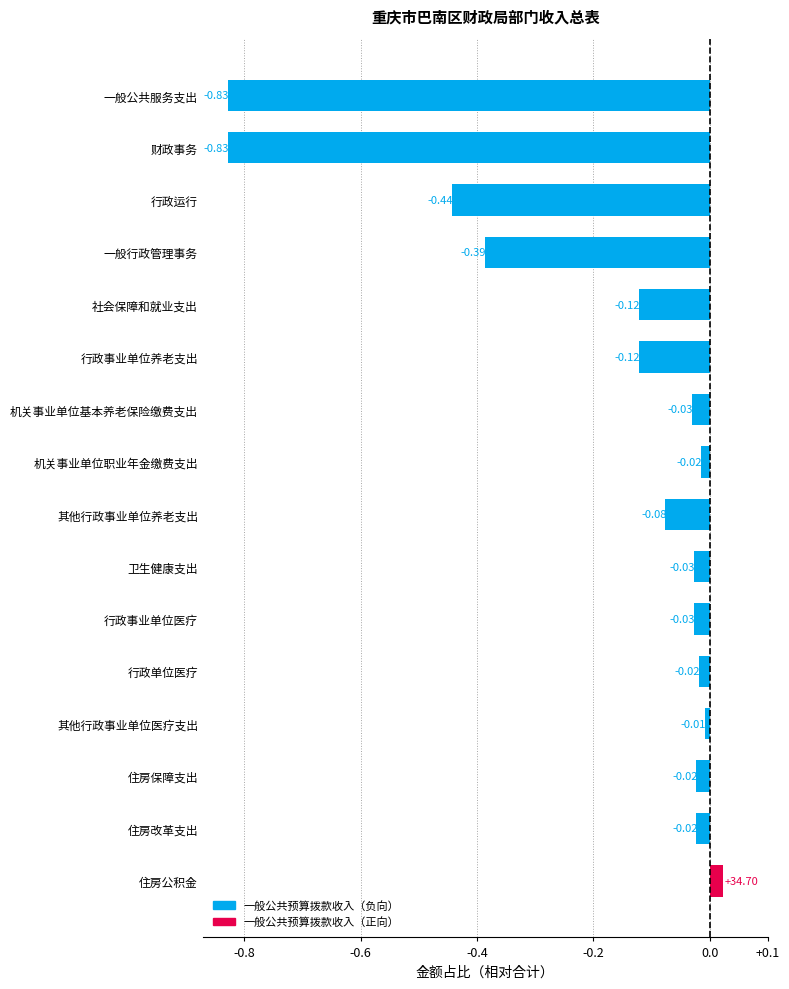

At which label is the value closest to 0?

其他行政事业单位医疗支出